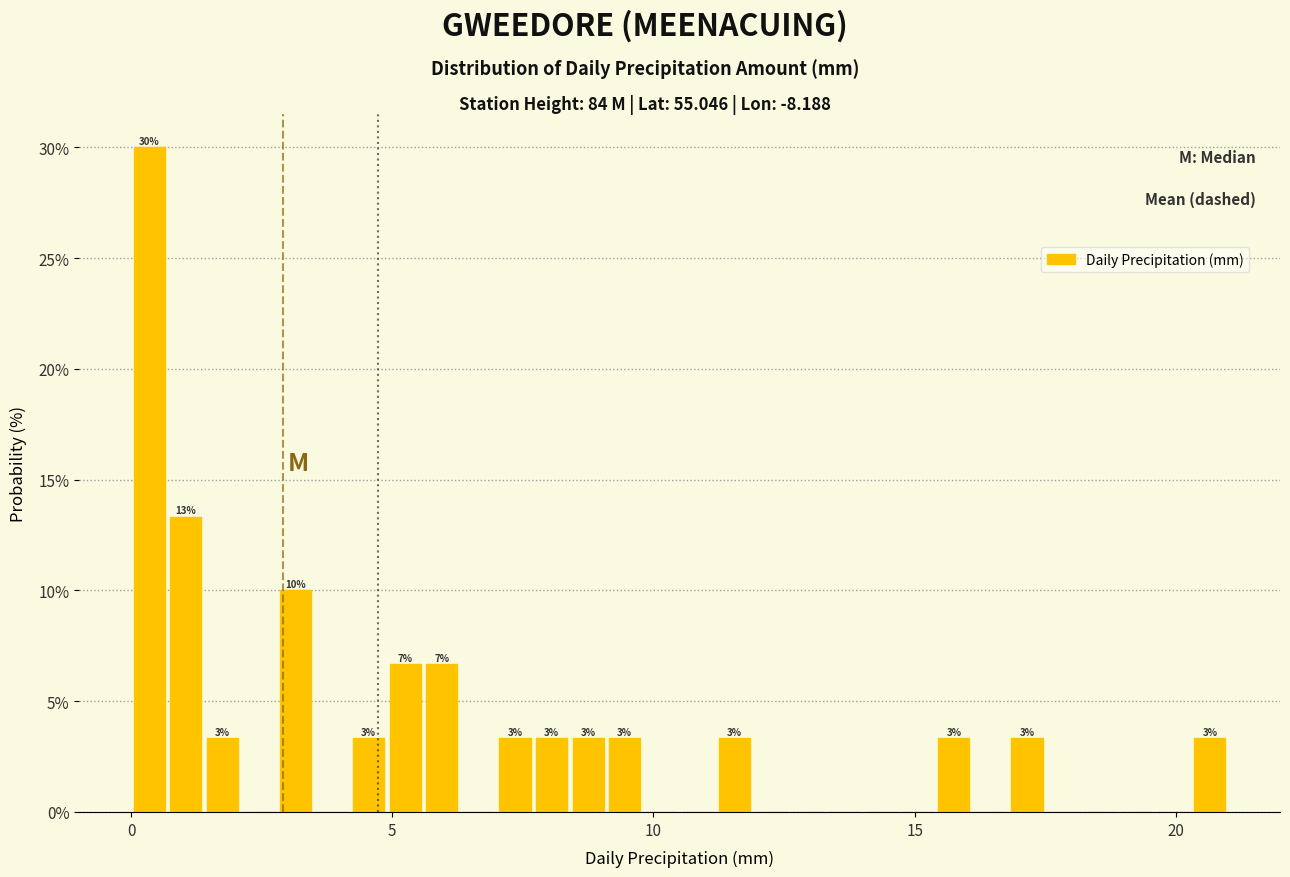

Read against the x-axis, roughly where is the centre of the tallest bar?

0.5